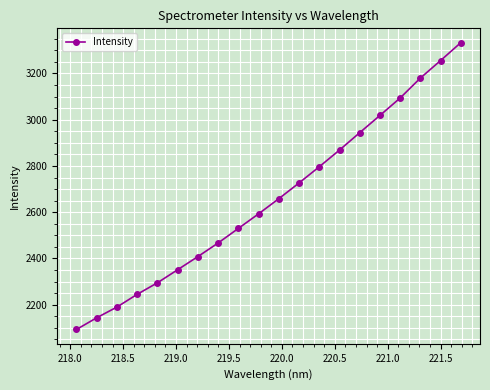

True or false: the data has more than 0 interior local peaks.

False